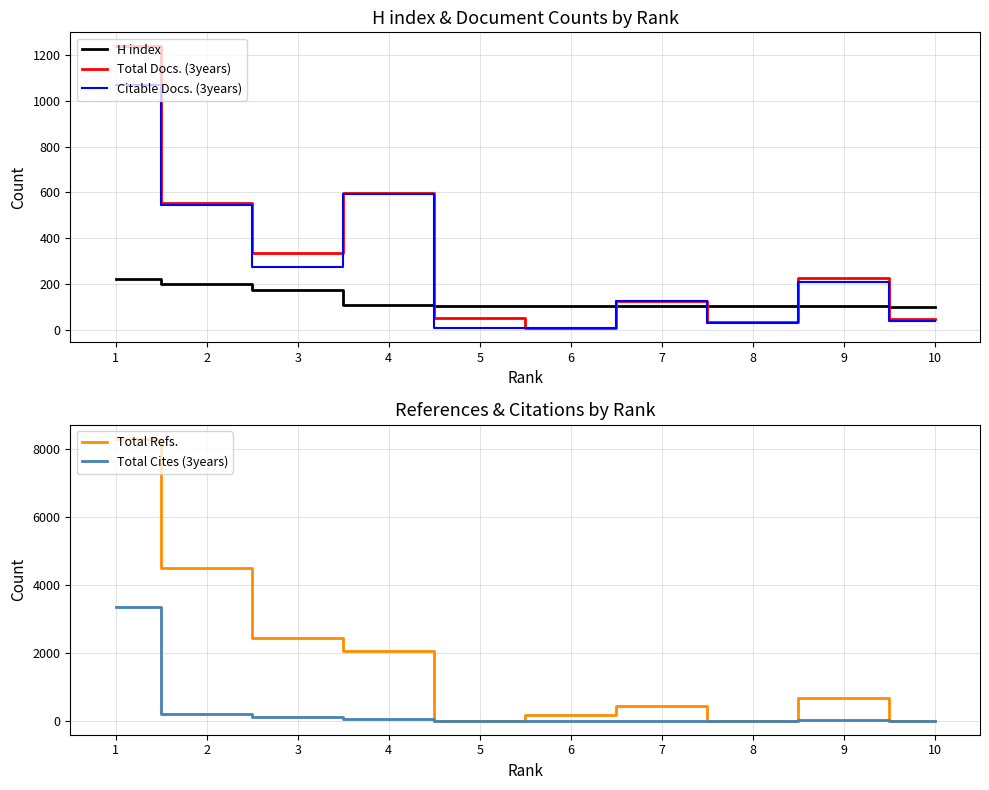

At which category is the sum across all series the highest?

1